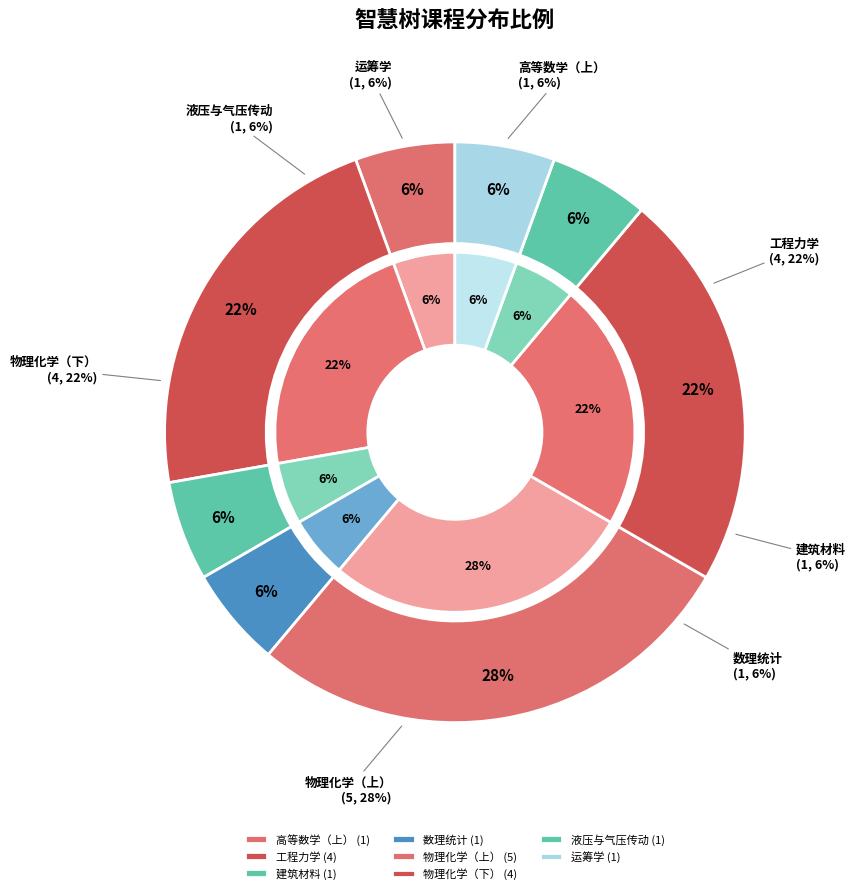

To the nearest percent, what is the average slice percentage?

12%